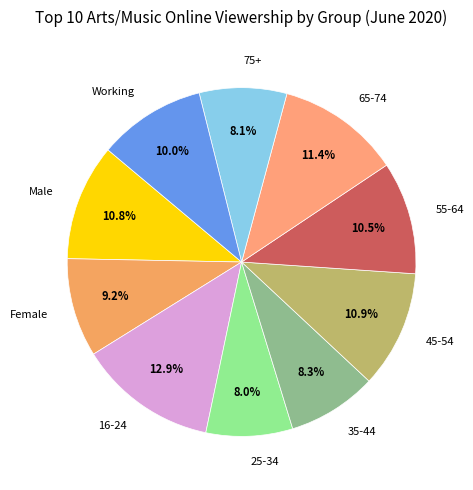

How many segments does this pie chart have?

10